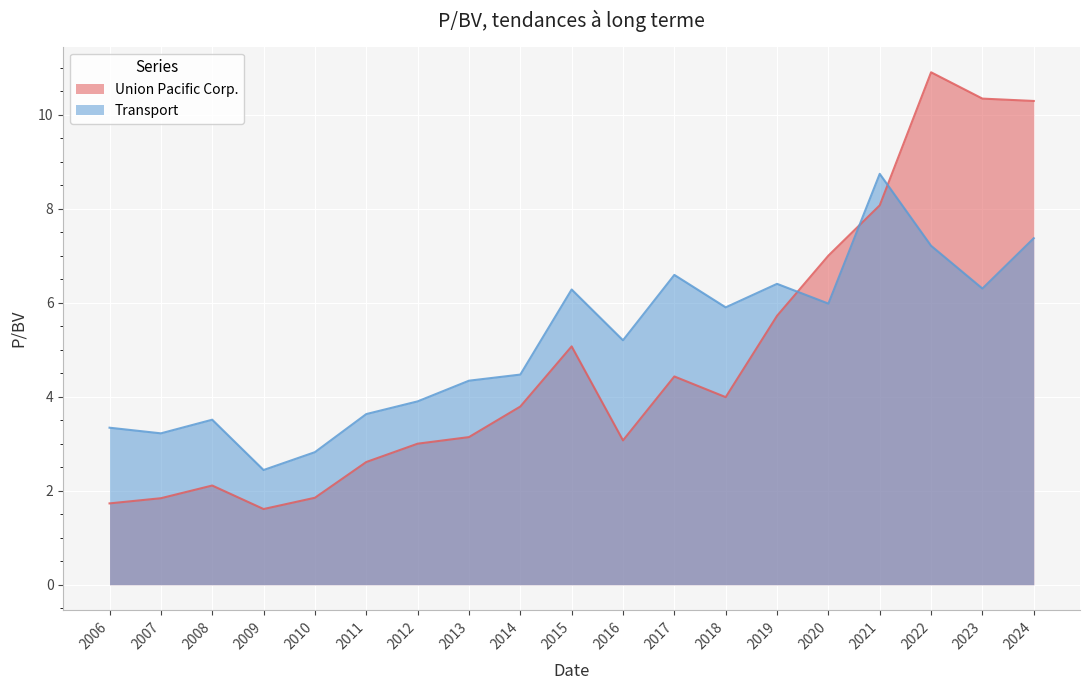

How many intersections are there between Transport and Union Pacific Corp.?

3